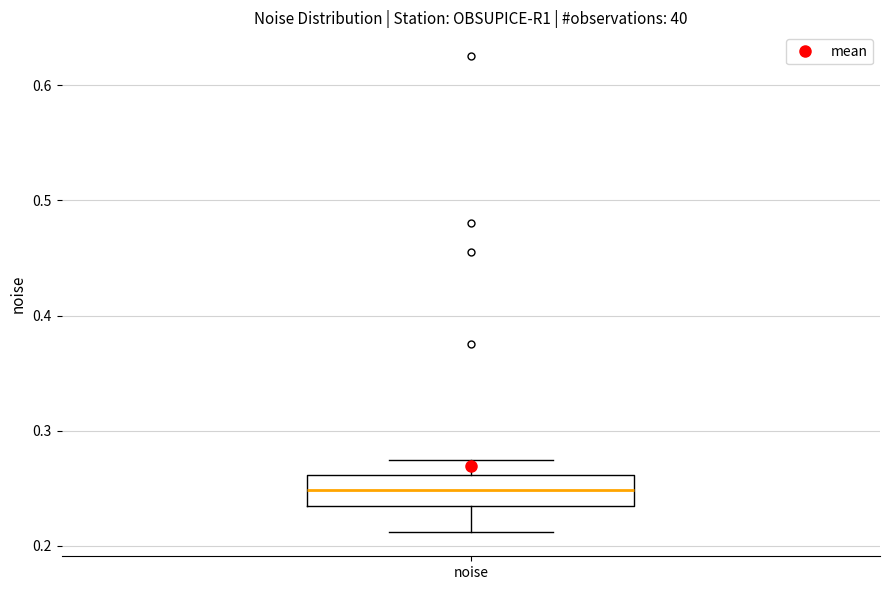

Where does the median line of the box for noise sit on the y-axis? The values are not printed on the chart, so give them approximately, as read against the axis.

0.25